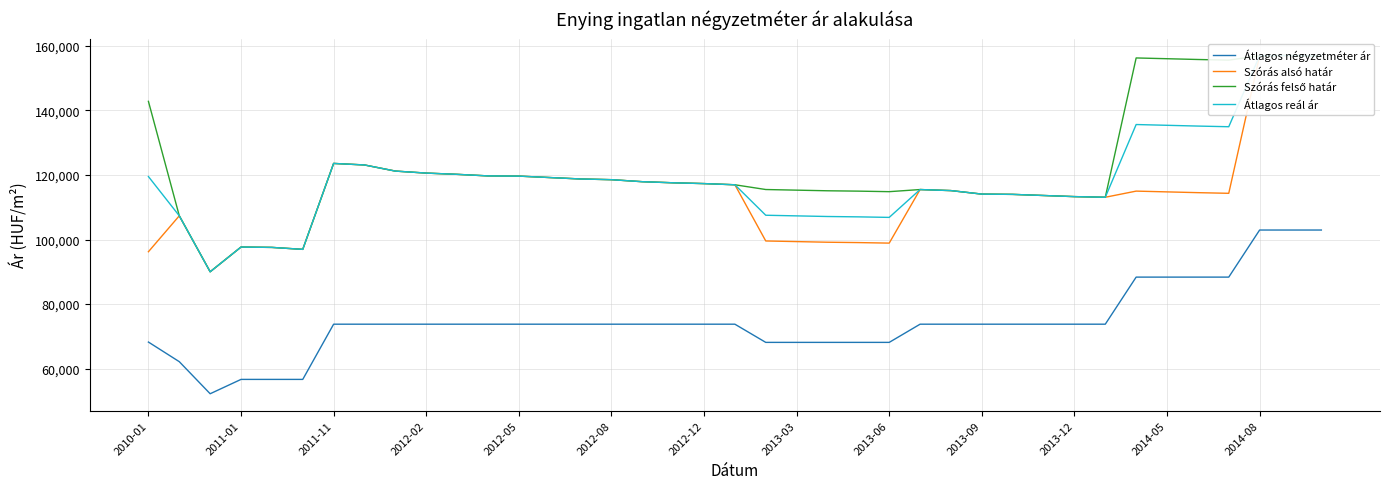

What position from the left is 32?

33